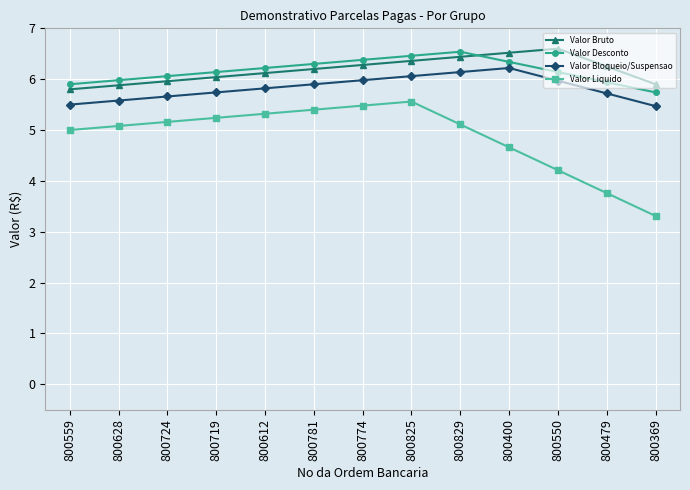

What is the label of the 12th point from the left?

800479